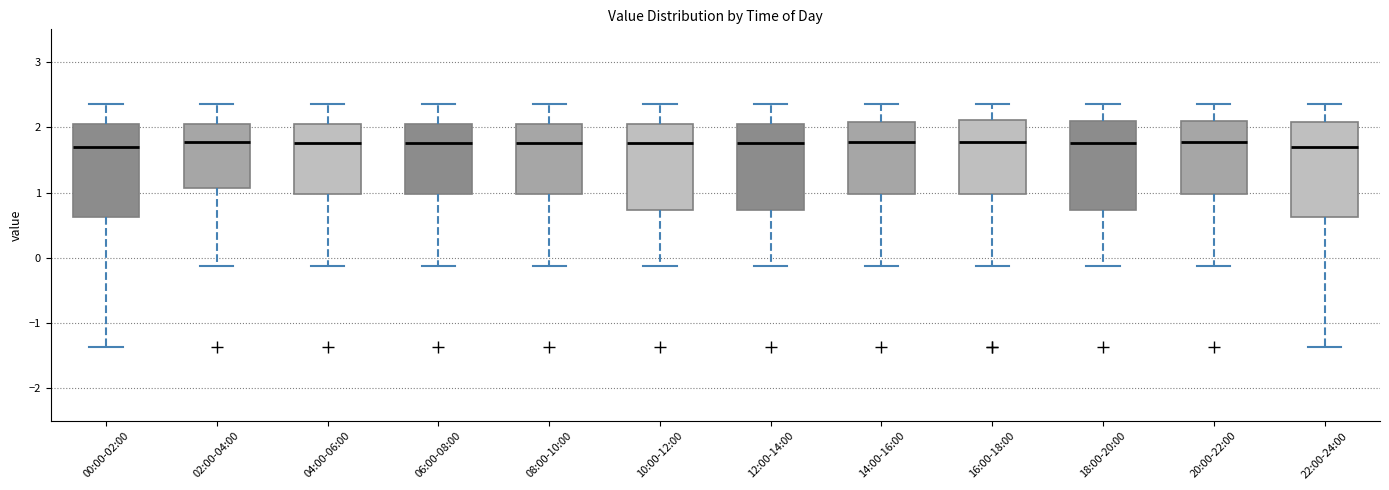

Reading left to right, transcribe this box plot: for each box, give where its median line is, the range the box spans, and where its two whiskers end, as read against the y-axis. The values are not printed on the chart, so give them approximately, as read against the axis.

00:00-02:00: median 1.7, box 0.6 to 2.1, whiskers -1.4 to 2.4
02:00-04:00: median 1.8, box 1.1 to 2.1, whiskers -0.1 to 2.4
04:00-06:00: median 1.8, box 1.0 to 2.1, whiskers -0.1 to 2.4
06:00-08:00: median 1.8, box 1.0 to 2.1, whiskers -0.1 to 2.4
08:00-10:00: median 1.8, box 1.0 to 2.1, whiskers -0.1 to 2.4
10:00-12:00: median 1.8, box 0.7 to 2.1, whiskers -0.1 to 2.4
12:00-14:00: median 1.8, box 0.7 to 2.1, whiskers -0.1 to 2.4
14:00-16:00: median 1.8, box 1.0 to 2.1, whiskers -0.1 to 2.4
16:00-18:00: median 1.8, box 1.0 to 2.1, whiskers -0.1 to 2.4
18:00-20:00: median 1.8, box 0.7 to 2.1, whiskers -0.1 to 2.4
20:00-22:00: median 1.8, box 1.0 to 2.1, whiskers -0.1 to 2.4
22:00-24:00: median 1.7, box 0.6 to 2.1, whiskers -1.4 to 2.4